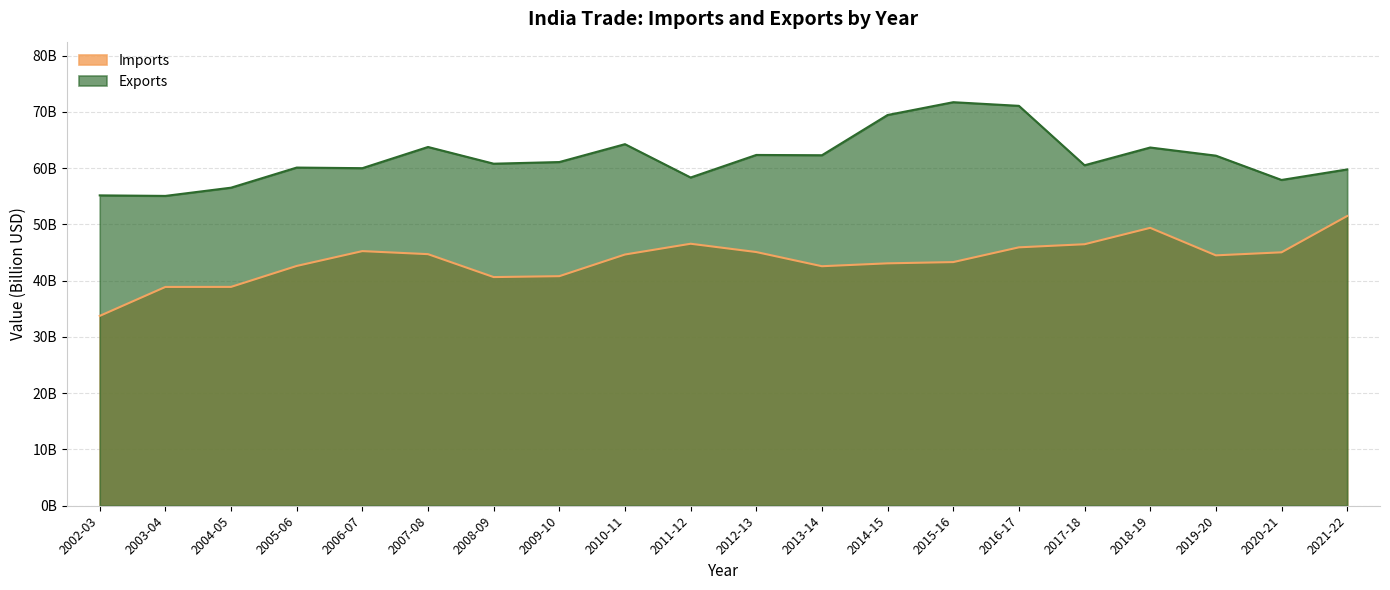

Is it true that Imports equals 49.4 at 2018-19?

True